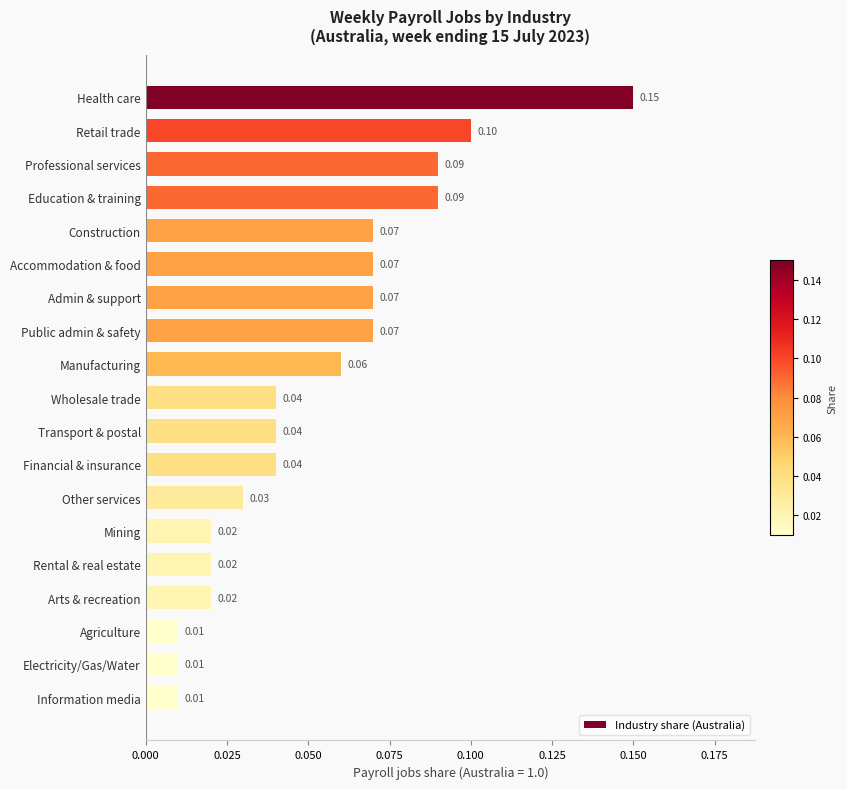

Which label corresponds to the largest value in the chart?

Health care